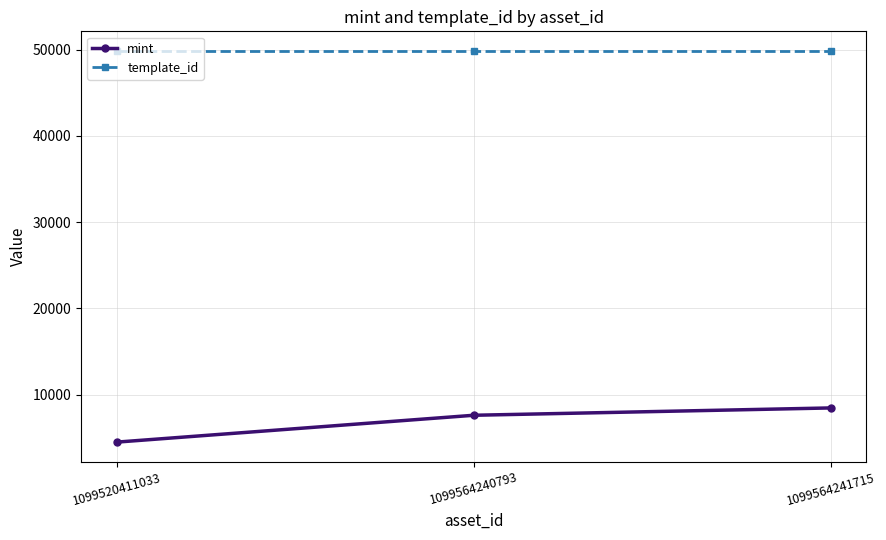

At how many categories does at least one series exceed 29127?

3